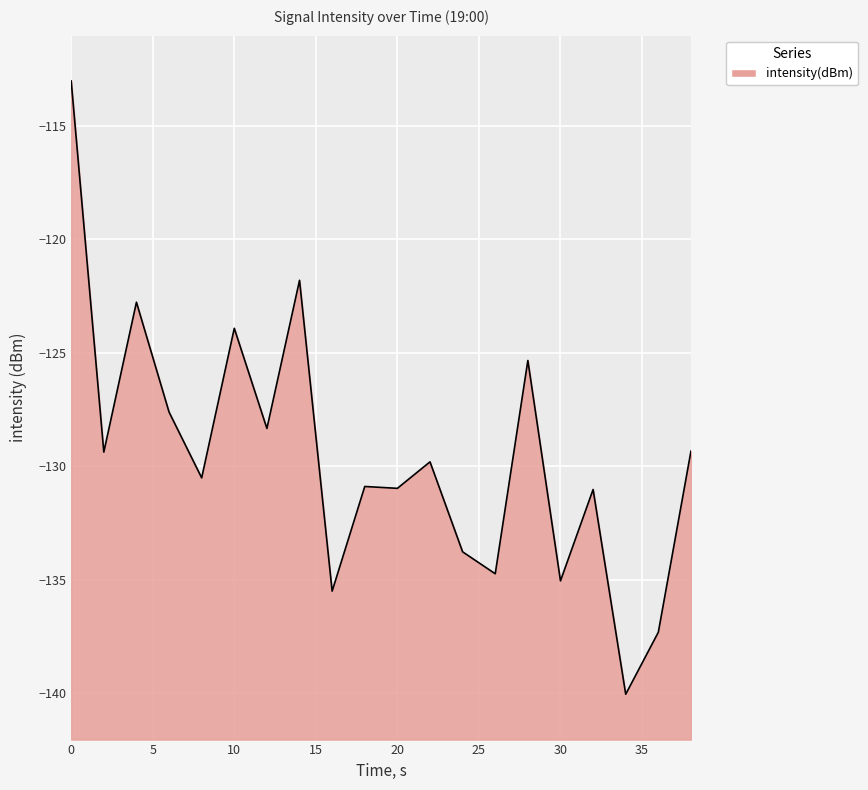

Reading left to right, what are all the values shown in this chart?

-113.0	-129.4	-122.8	-127.6	-130.5	-123.9	-128.3	-121.8	-135.5	-130.9	-131.0	-129.8	-133.8	-134.7	-125.3	-135.1	-131.0	-140.0	-137.3	-129.3